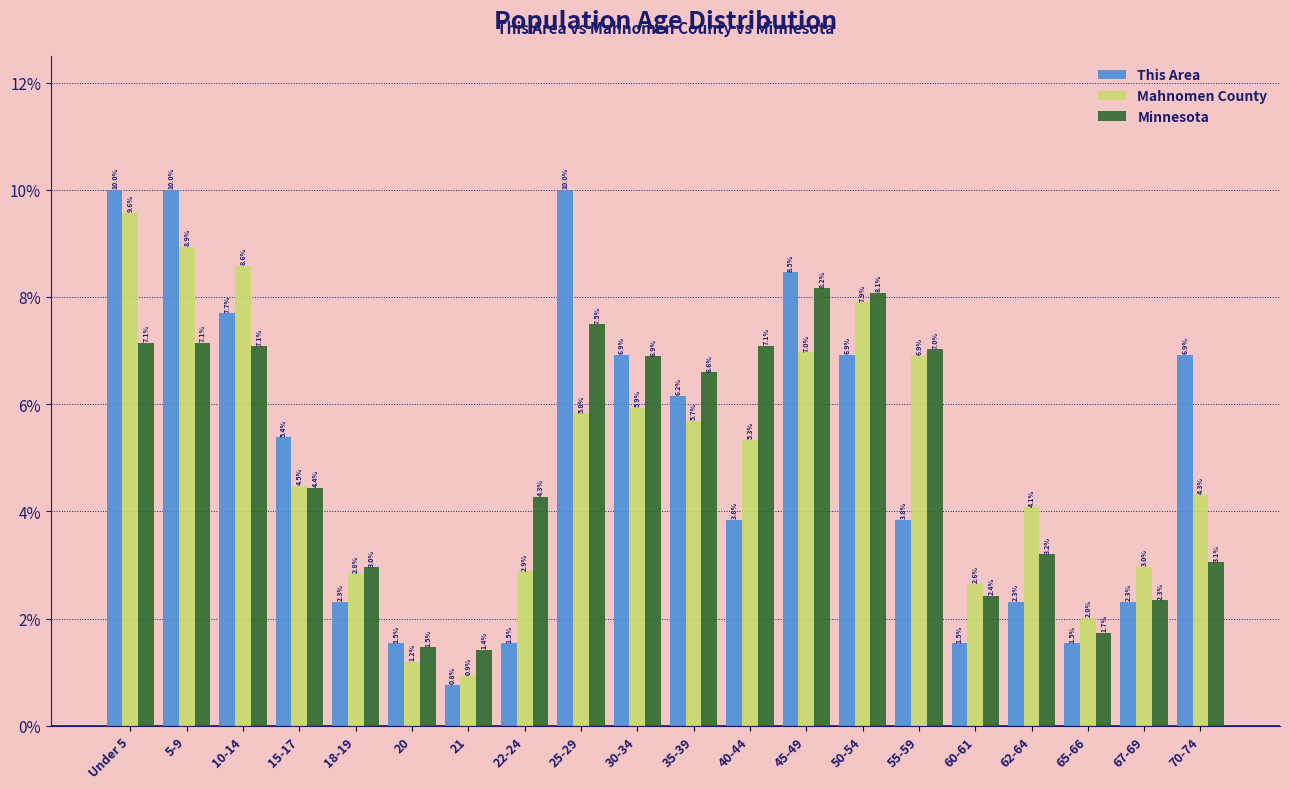

Reading left to right, what are all the values shown in this chart?

This Area: 10.0	10.0	7.7	5.4	2.3	1.5	0.8	1.5	10.0	6.9	6.2	3.8	8.5	6.9	3.8	1.5	2.3	1.5	2.3	6.9
Mahnomen County: 9.6	8.9	8.6	4.5	2.8	1.2	0.9	2.9	5.8	5.9	5.7	5.3	7.0	7.9	6.9	2.6	4.1	2.0	3.0	4.3
Minnesota: 7.1	7.1	7.1	4.4	3.0	1.5	1.4	4.3	7.5	6.9	6.6	7.1	8.2	8.1	7.0	2.4	3.2	1.7	2.3	3.1